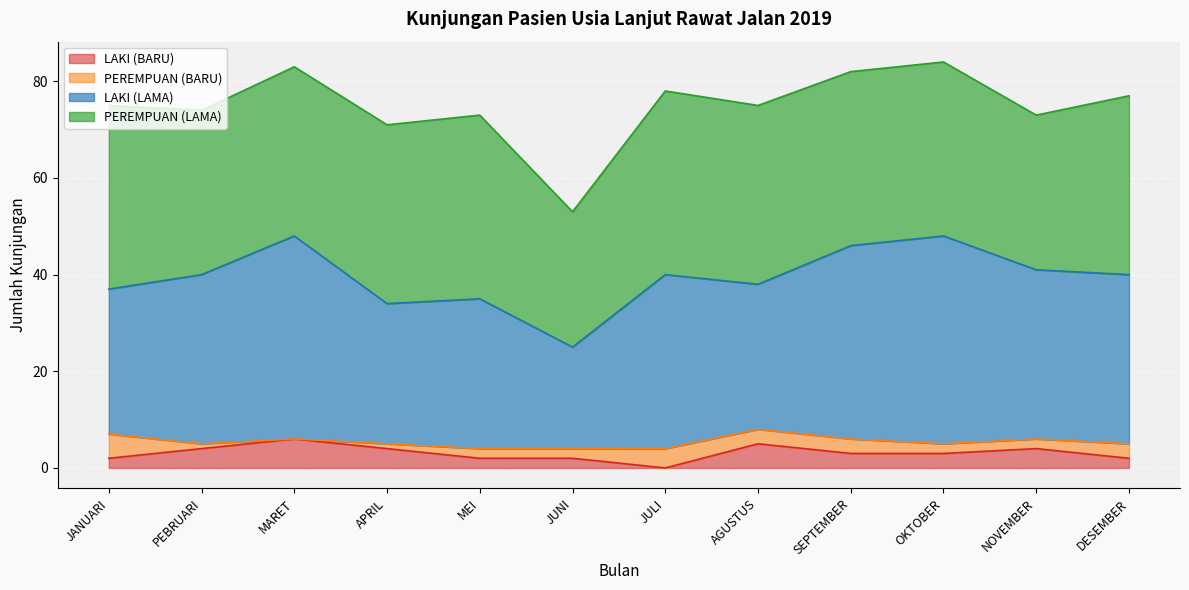

Which label corresponds to the smallest value in the chart?

JULI